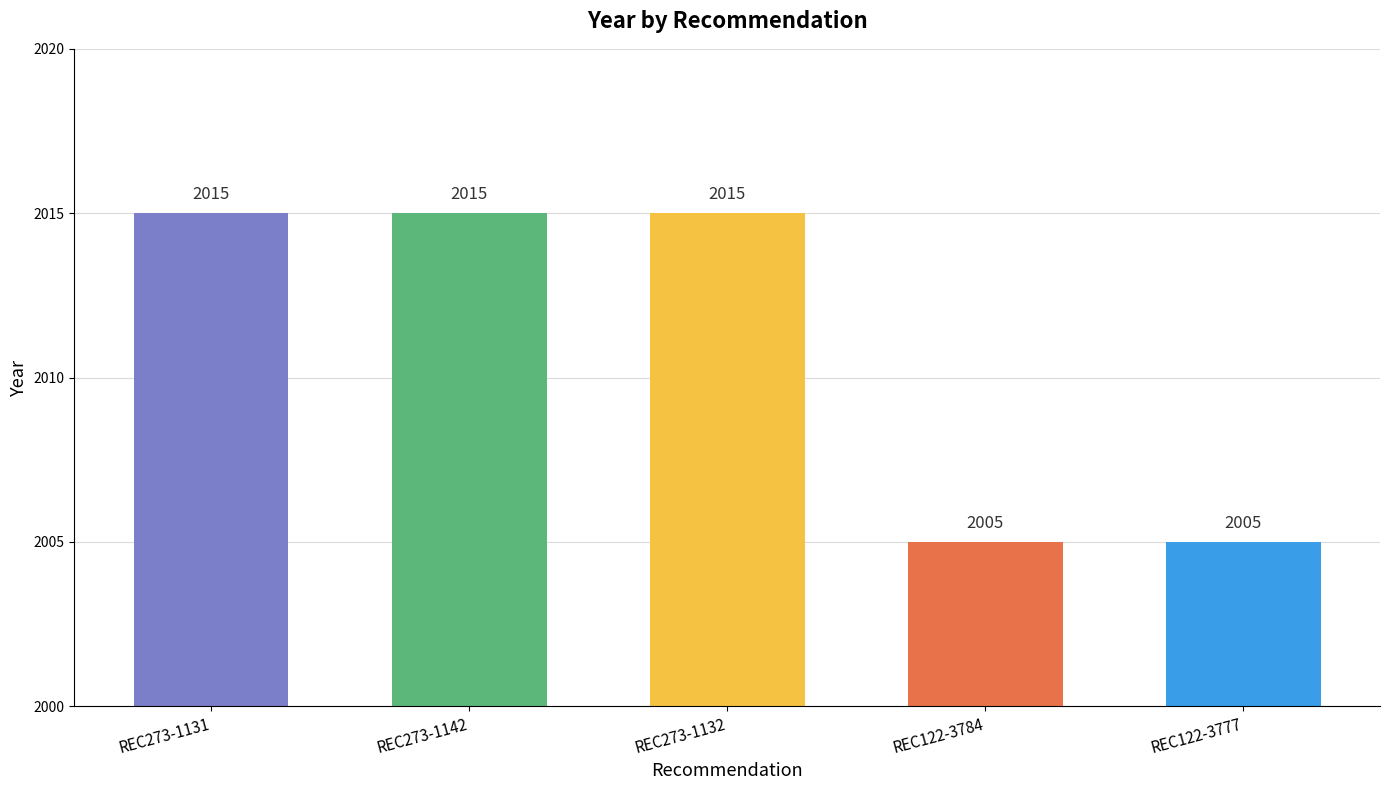

Are the bars grouped side by side (vs. stacked)?

No